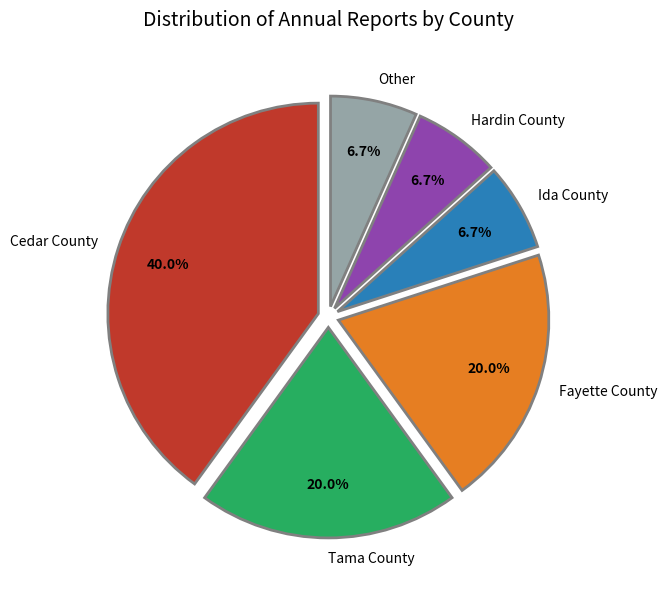

To the nearest percent, what percentage of the pie is Other?

7%